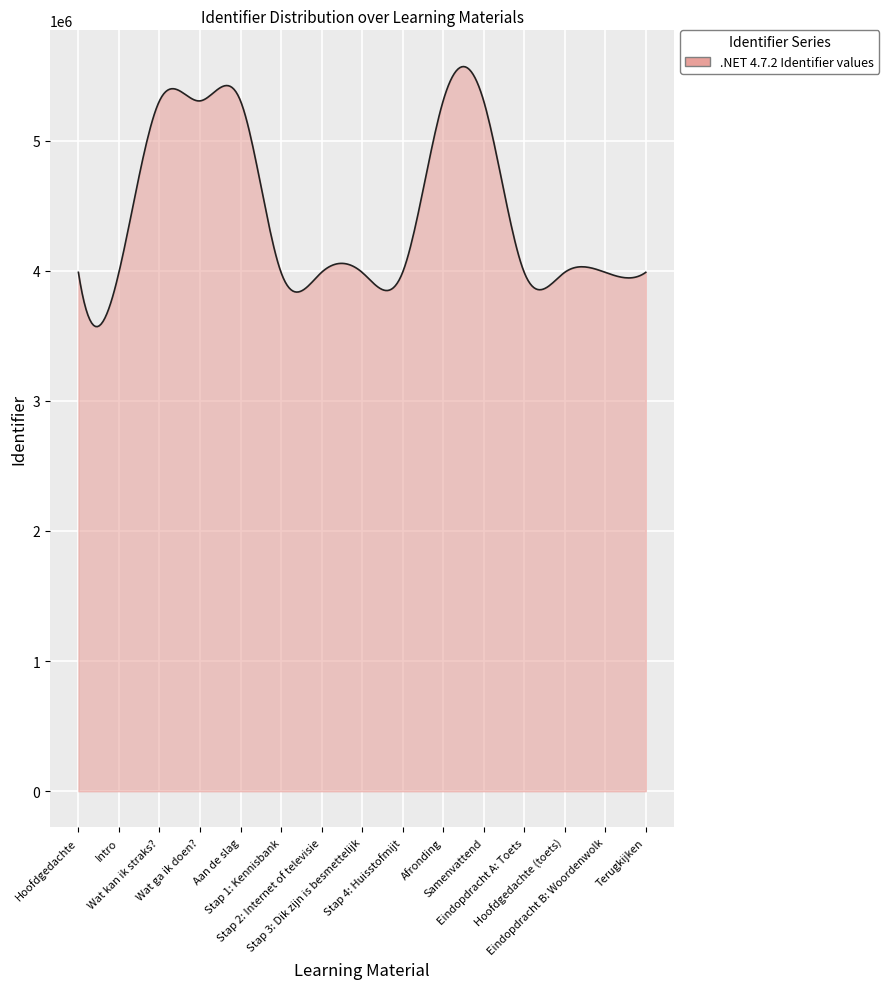

What is the greatest value displayed?

5568166.2